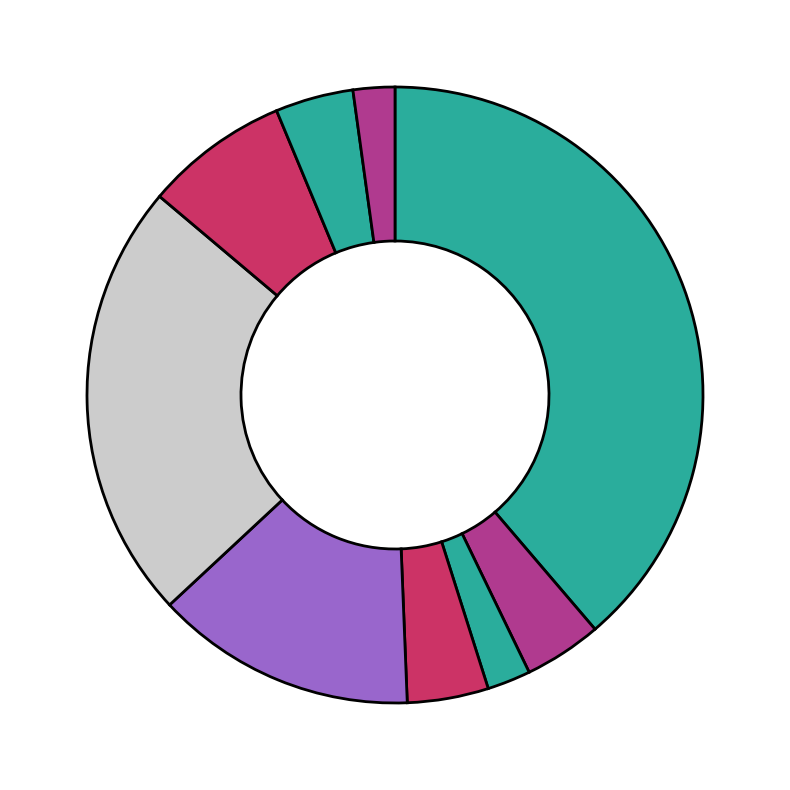

To the nearest percent, what is the difference between the largest and smallest slice percentages?

37%